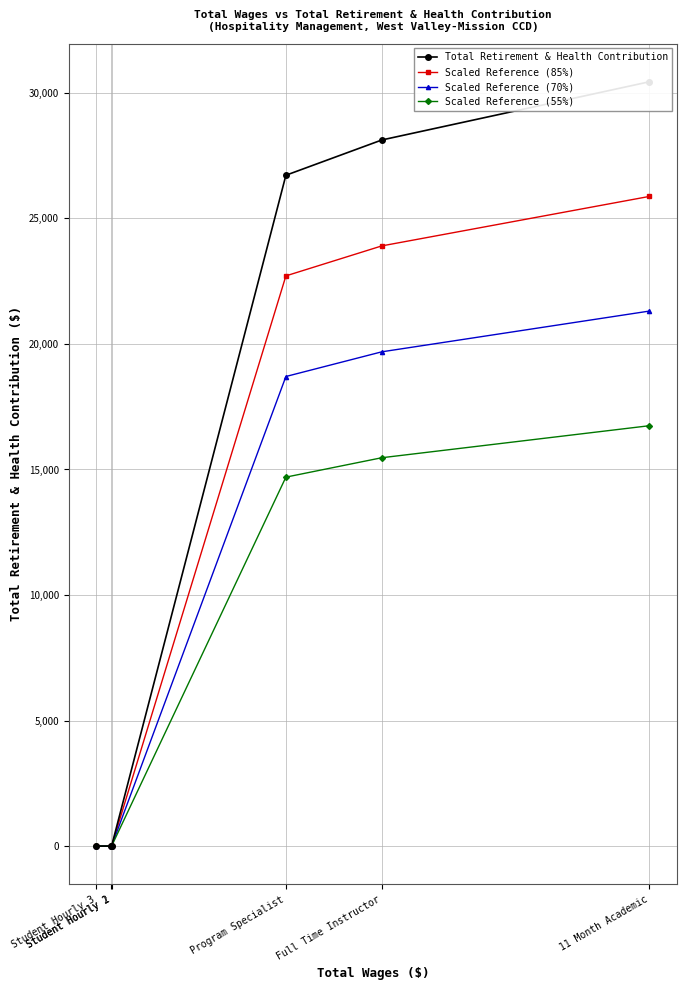

Reading left to right, extract all data points from this chart.

Total Retirement & Health Contribution: 11 Month Academic=30442.0	Full Time Instructor=28124.0	Program Specialist=26719.0	Student Hourly 1=0.0	Student Hourly 2=0.0	Student Hourly 3=0.0
Scaled Reference (85%): 11 Month Academic=25875.7	Full Time Instructor=23905.4	Program Specialist=22711.1	Student Hourly 1=0.0	Student Hourly 2=0.0	Student Hourly 3=0.0
Scaled Reference (70%): 11 Month Academic=21309.4	Full Time Instructor=19686.8	Program Specialist=18703.3	Student Hourly 1=0.0	Student Hourly 2=0.0	Student Hourly 3=0.0
Scaled Reference (55%): 11 Month Academic=16743.1	Full Time Instructor=15468.2	Program Specialist=14695.5	Student Hourly 1=0.0	Student Hourly 2=0.0	Student Hourly 3=0.0